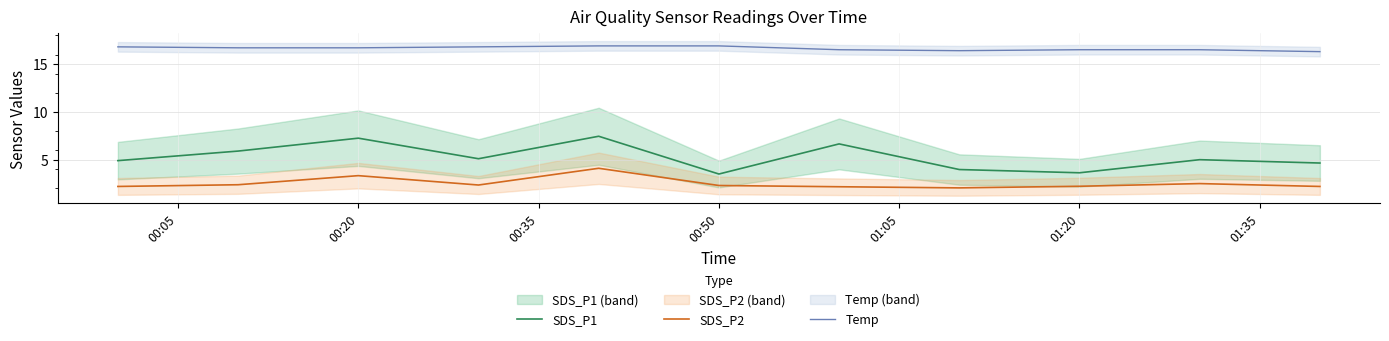

The SDS_P1 series shows 3.6 at 01:20. True or false?

True